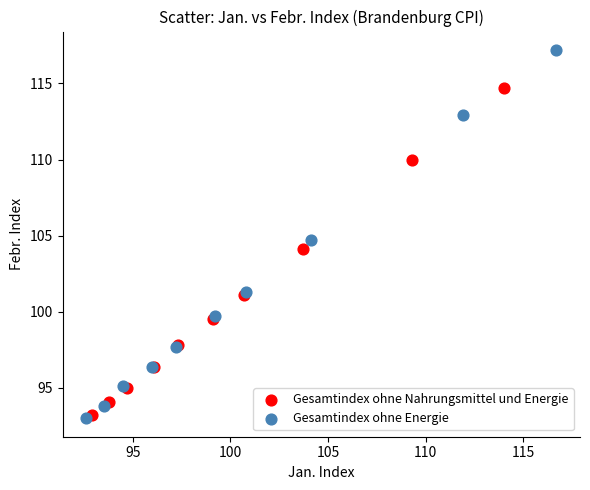

Which series reaches the maximum Y coordinate?

Gesamtindex ohne Energie